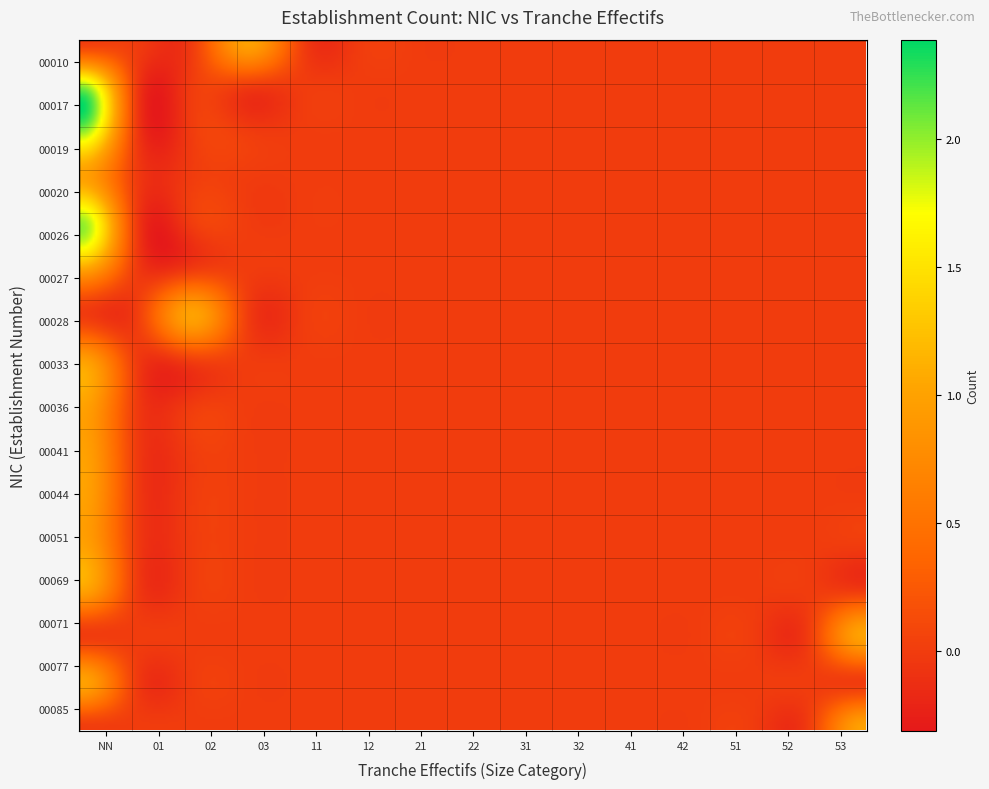

Reading left to right, transcribe all the data shown in this chart.

00010: 0	0	0	1	0	0	0	0	0	0	0	0	0	0	0
00017: 2	0	0	0	0	0	0	0	0	0	0	0	0	0	0
00019: 2	0	0	0	0	0	0	0	0	0	0	0	0	0	0
00020: 1	0	0	0	0	0	0	0	0	0	0	0	0	0	0
00026: 2	0	0	0	0	0	0	0	0	0	0	0	0	0	0
00027: 1	0	0	0	0	0	0	0	0	0	0	0	0	0	0
00028: 0	0	1	0	0	0	0	0	0	0	0	0	0	0	0
00033: 1	0	0	0	0	0	0	0	0	0	0	0	0	0	0
00036: 1	0	0	0	0	0	0	0	0	0	0	0	0	0	0
00041: 1	0	0	0	0	0	0	0	0	0	0	0	0	0	0
00044: 1	0	0	0	0	0	0	0	0	0	0	0	0	0	0
00051: 1	0	0	0	0	0	0	0	0	0	0	0	0	0	0
00069: 1	0	0	0	0	0	0	0	0	0	0	0	0	0	0
00071: 0	0	0	0	0	0	0	0	0	0	0	0	0	0	1
00077: 1	0	0	0	0	0	0	0	0	0	0	0	0	0	0
00085: 0	0	0	0	0	0	0	0	0	0	0	0	0	0	1